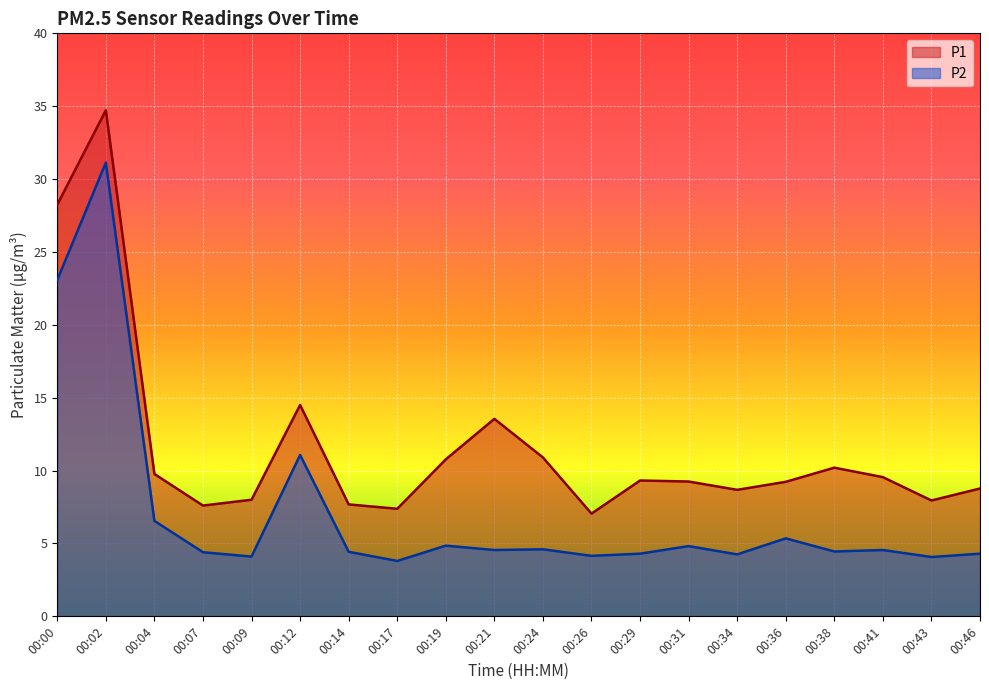

What is the lowest value of the P2 series?

3.8